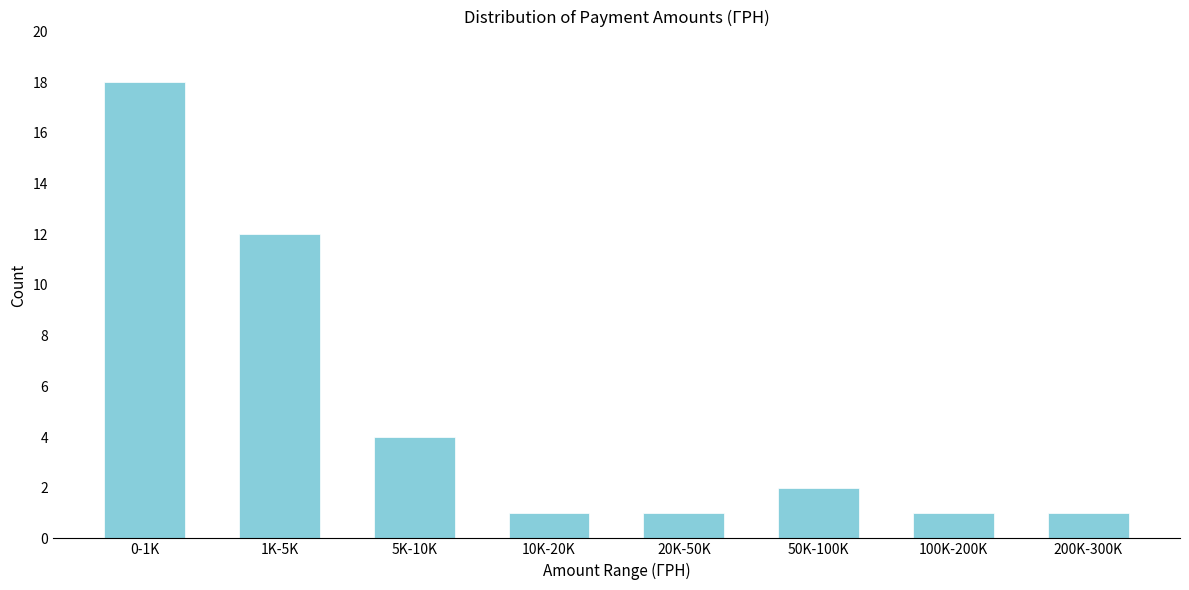

Reading left to right, what are all the values shown in this chart?

18	12	4	1	1	2	1	1